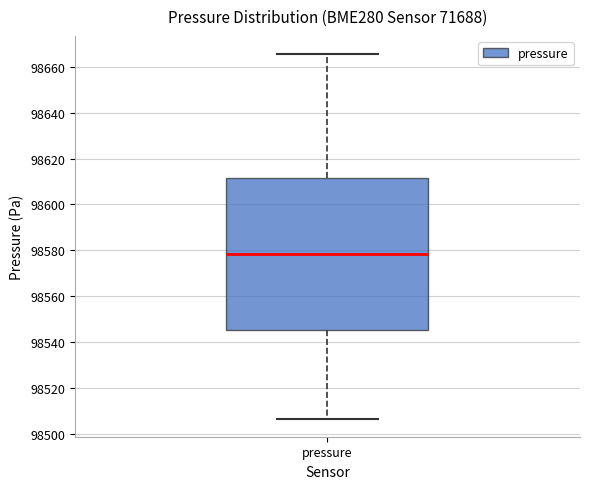

Where does the upper whisker of the box for pressure end on the y-axis? The values are not printed on the chart, so give them approximately, as read against the axis.

98666